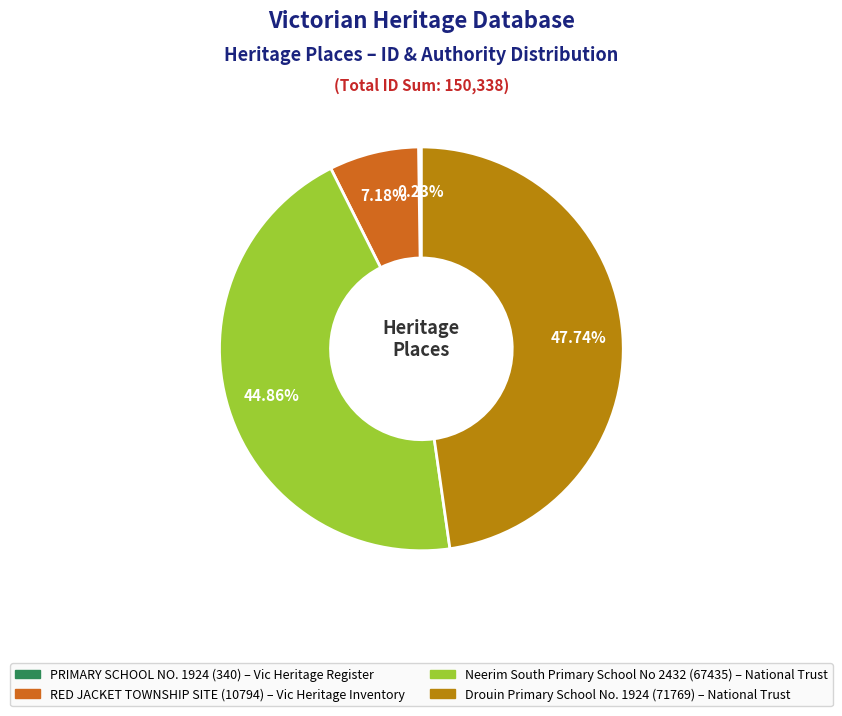

Is the sum of Neerim South Primary School No 2432 and RED JACKET TOWNSHIP SITE greater than half?

Yes